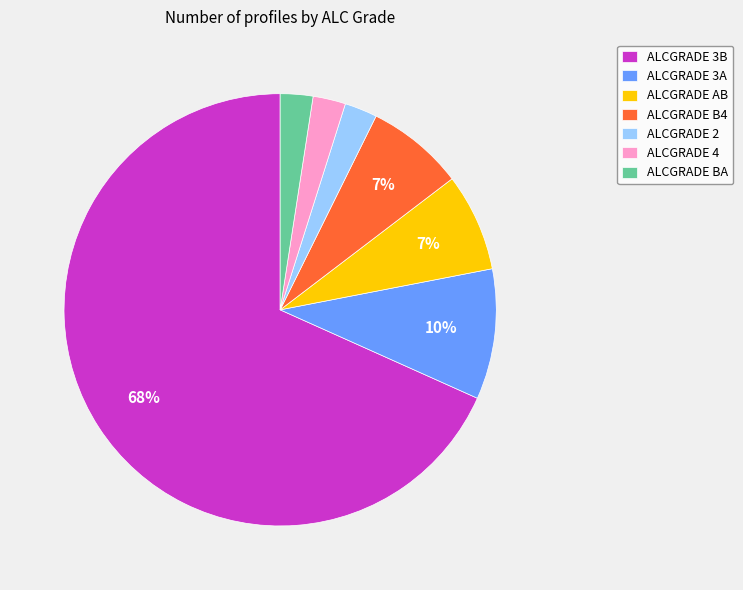

What is the largest slice in the pie chart?

ALCGRADE 3B